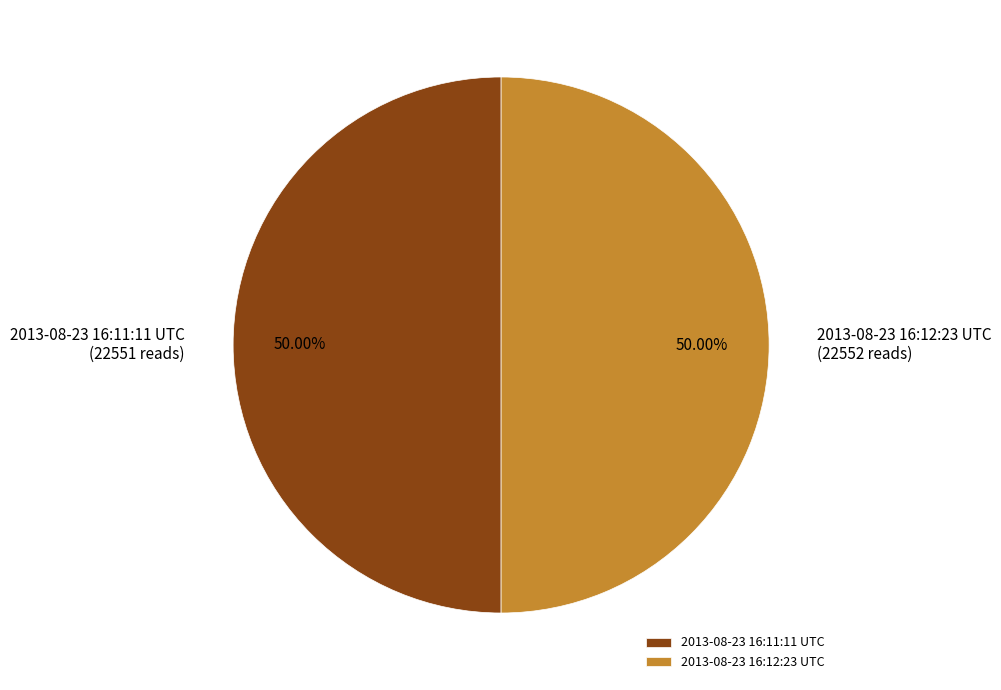

How many segments does this pie chart have?

2